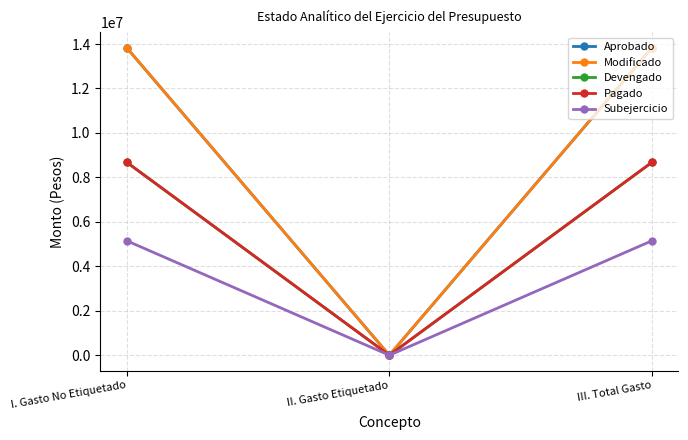

Rank the series by their maximum value, from highest to lowest.

Aprobado, Modificado, Devengado, Pagado, Subejercicio